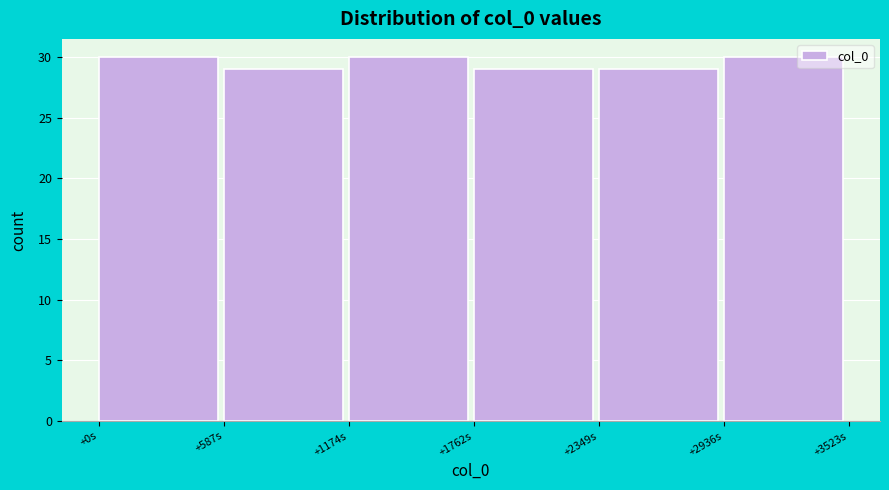

Reading left to right, transcribe all the data shown in this chart.

+0s=30	+587s=29	+1174s=30	+1762s=29	+2349s=29	+2936s=30